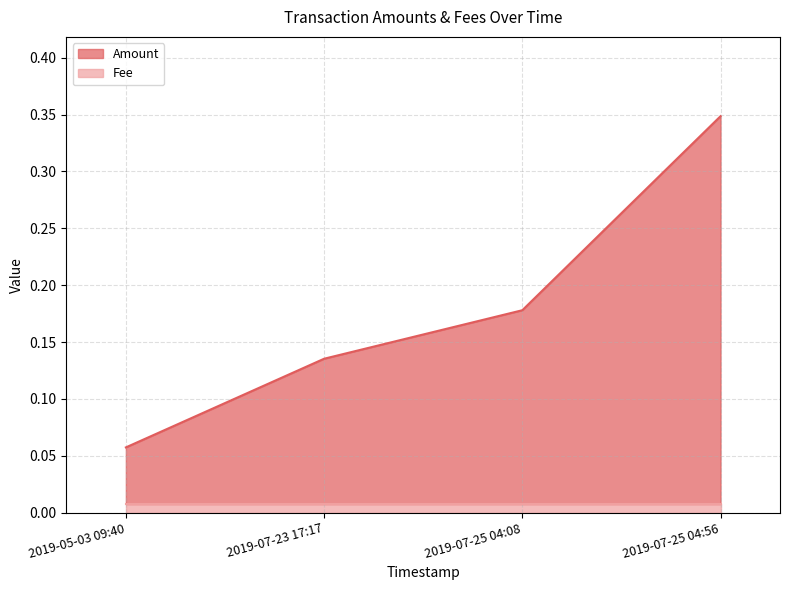

True or false: Amount and Fee cross at least once.

False